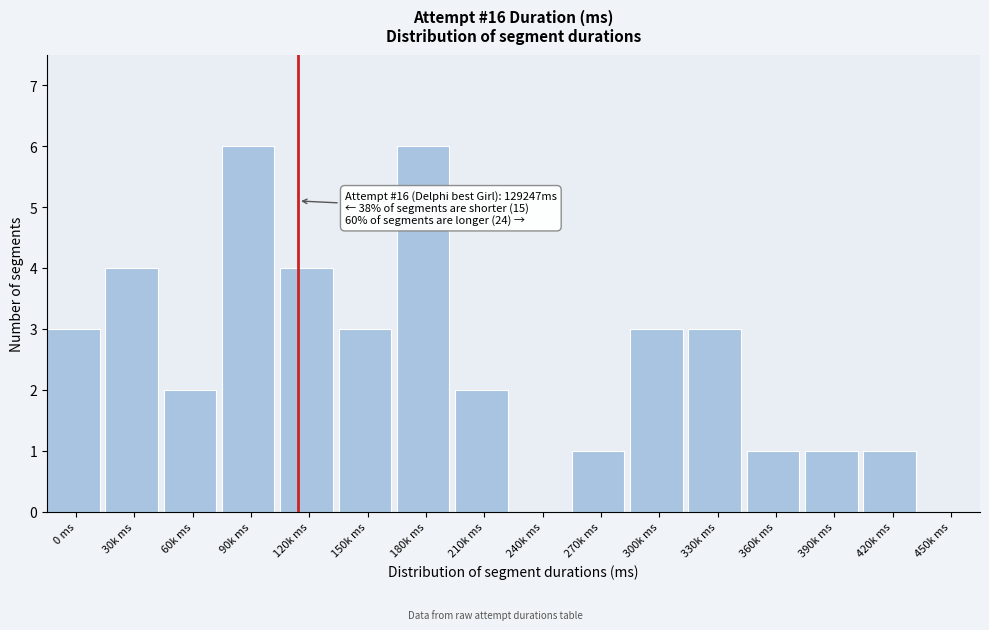

Reading right to left, list all the values displayed in this chart.

450k ms=0	420k ms=1	390k ms=1	360k ms=1	330k ms=3	300k ms=3	270k ms=1	240k ms=0	210k ms=2	180k ms=6	150k ms=3	120k ms=4	90k ms=6	60k ms=2	30k ms=4	0 ms=3